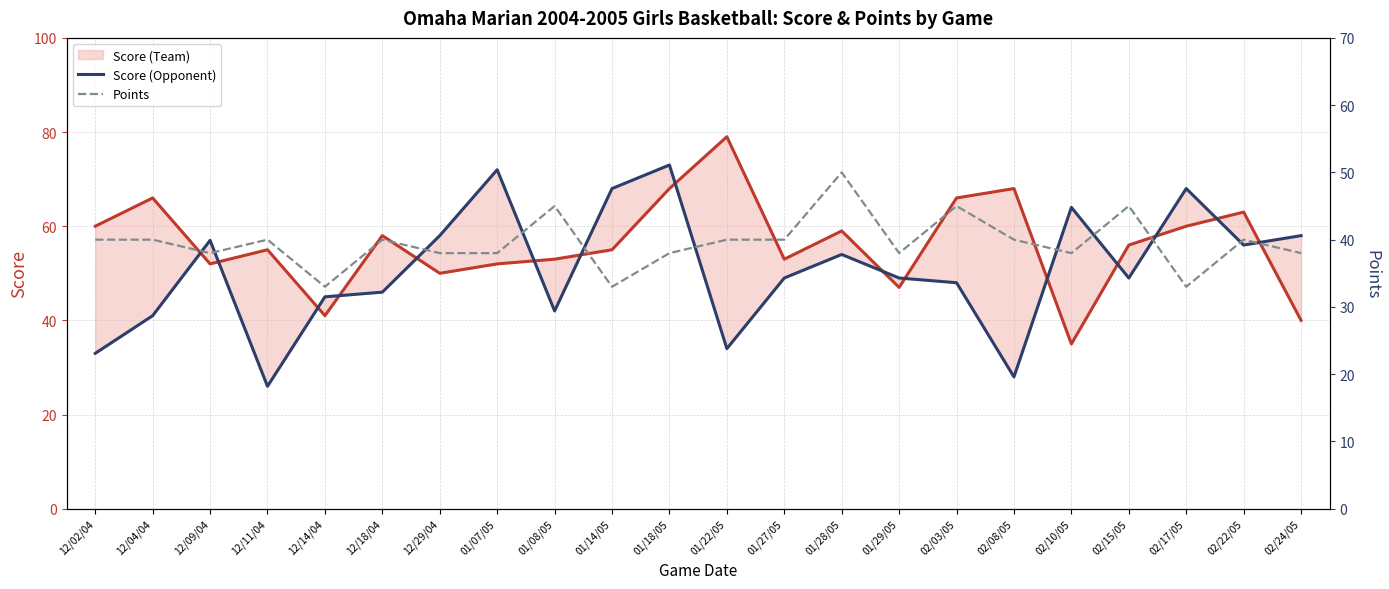

How many data points does each series have?

22